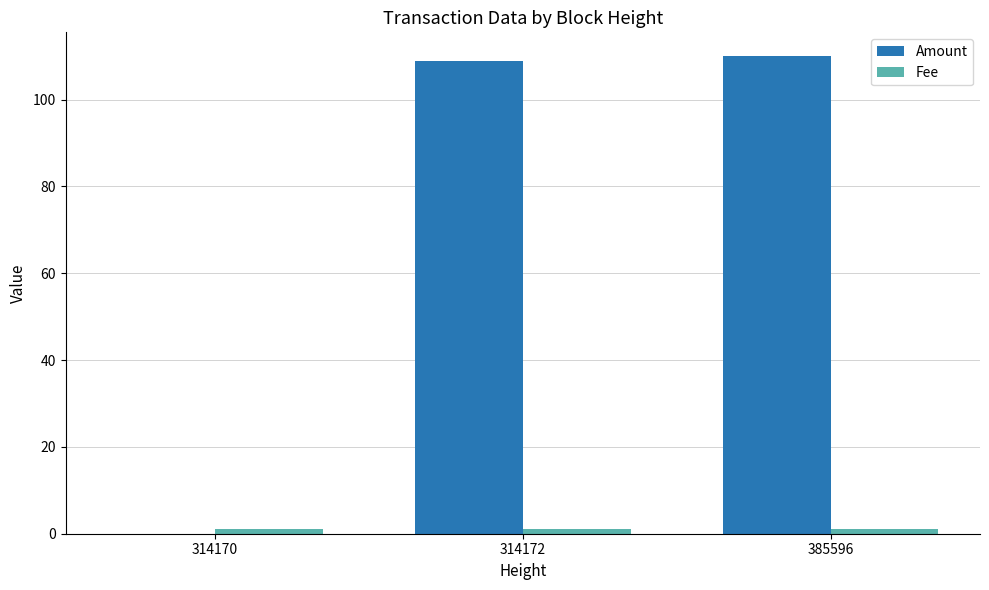

The Amount series shows 61 at 314172. True or false?

False